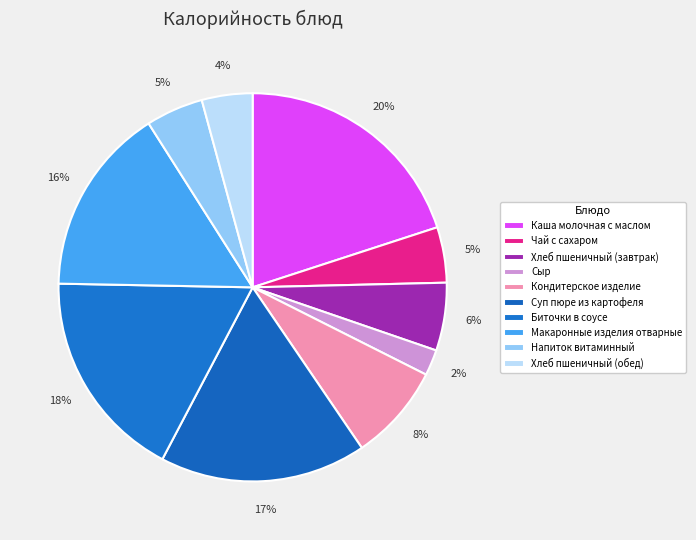

Rank the categories by value from highest to lowest.

Каша молочная c маслом, Биточки в соусе, Суп пюре из картофеля, Макаронные изделия отварные, Кондитерское изделие, Хлеб пшеничный (завтрак), Напиток витаминный, Чай с сахаром, Хлеб пшеничный (обед), Сыр